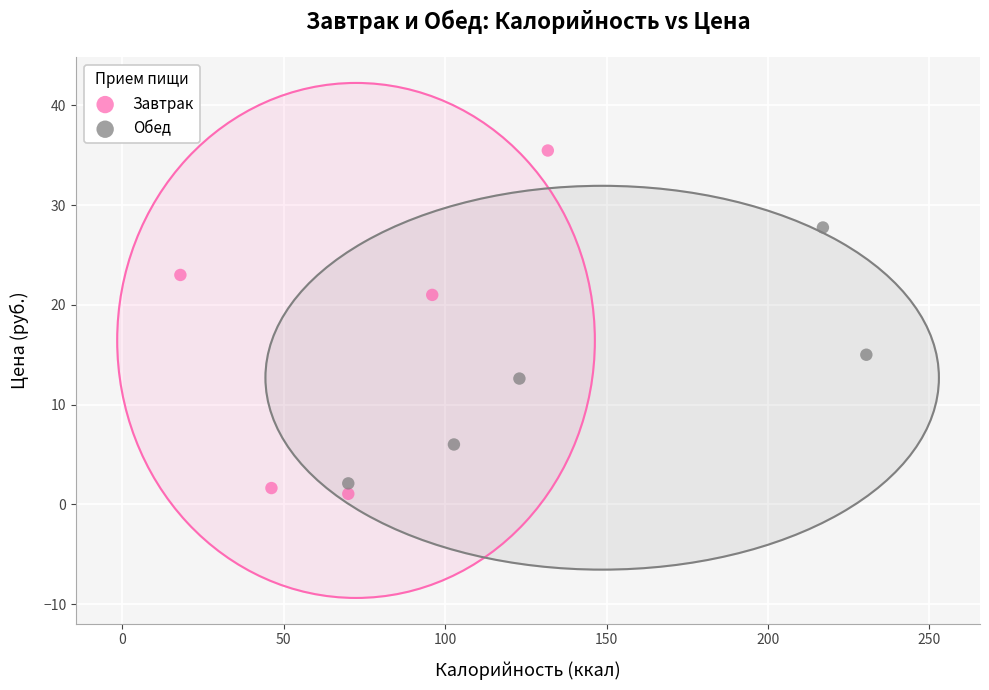

What are all the series names shown in the legend?

Завтрак, Обед